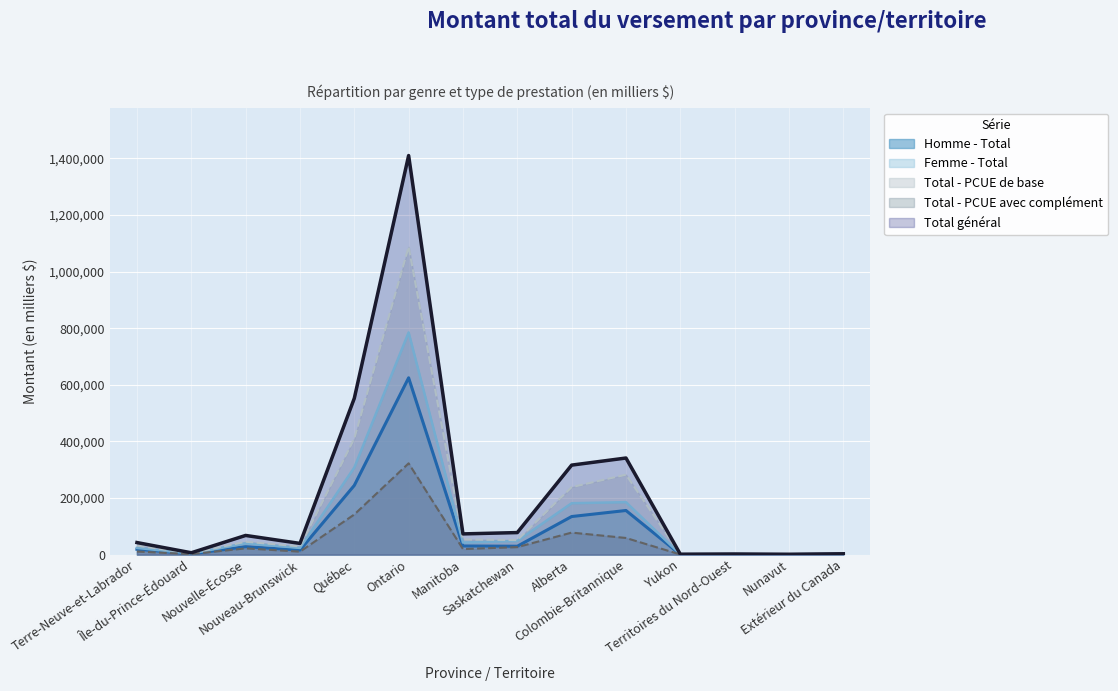

What is the total value across all series at Colombie-Britannique?

1023926